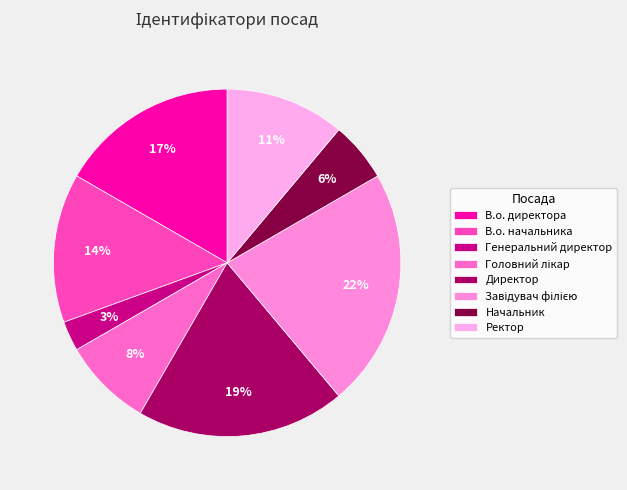

Is it true that Завідувач філією is 22% of the pie?

True